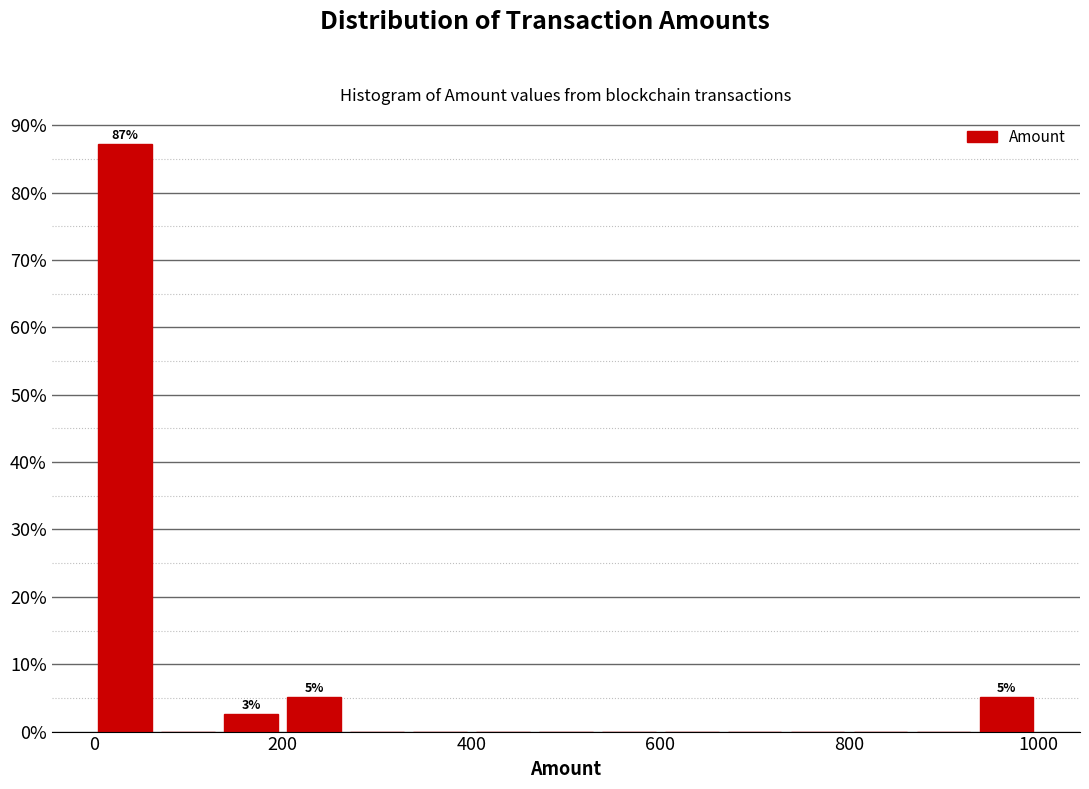

Around what value on the x-axis is the tallest bar? Give the approximate position of its centre, as read against the axis.

40